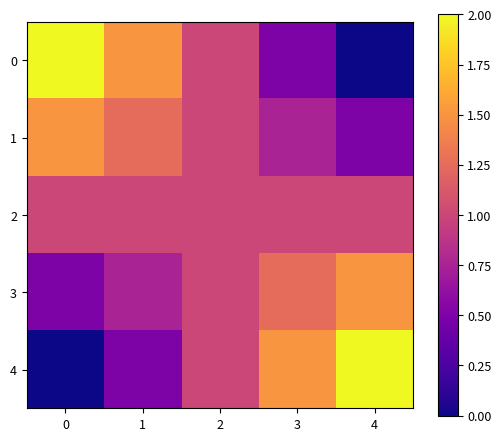

What is the spread (max minus min) of values at 1?

1.0